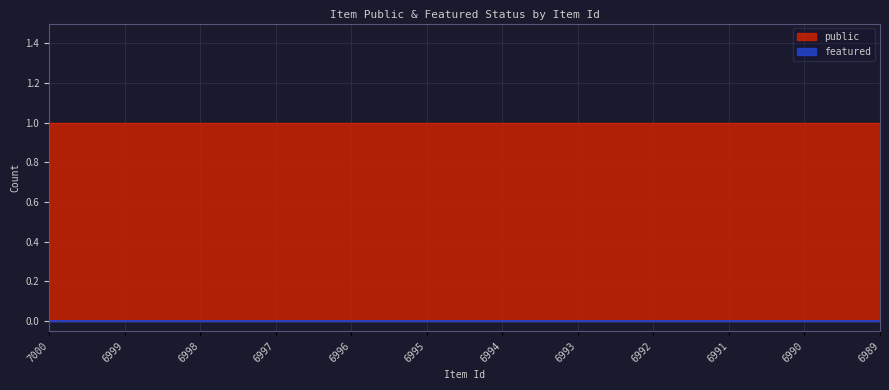

True or false: featured and public cross at least once.

False